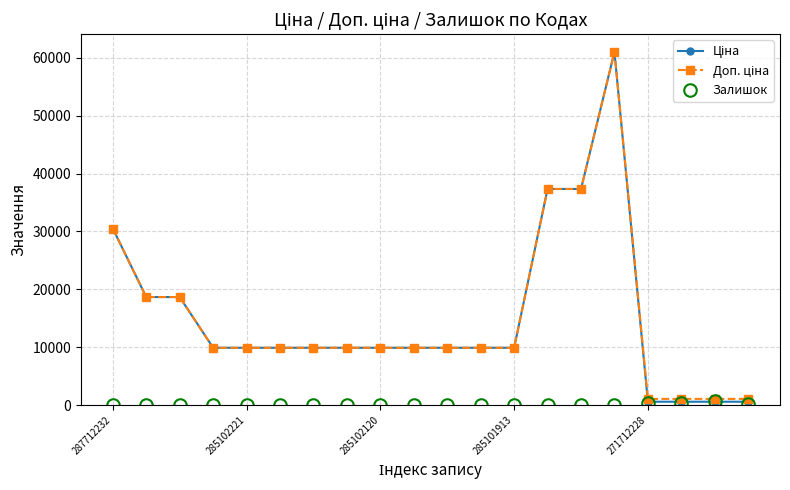

How many series are shown in this chart?

3